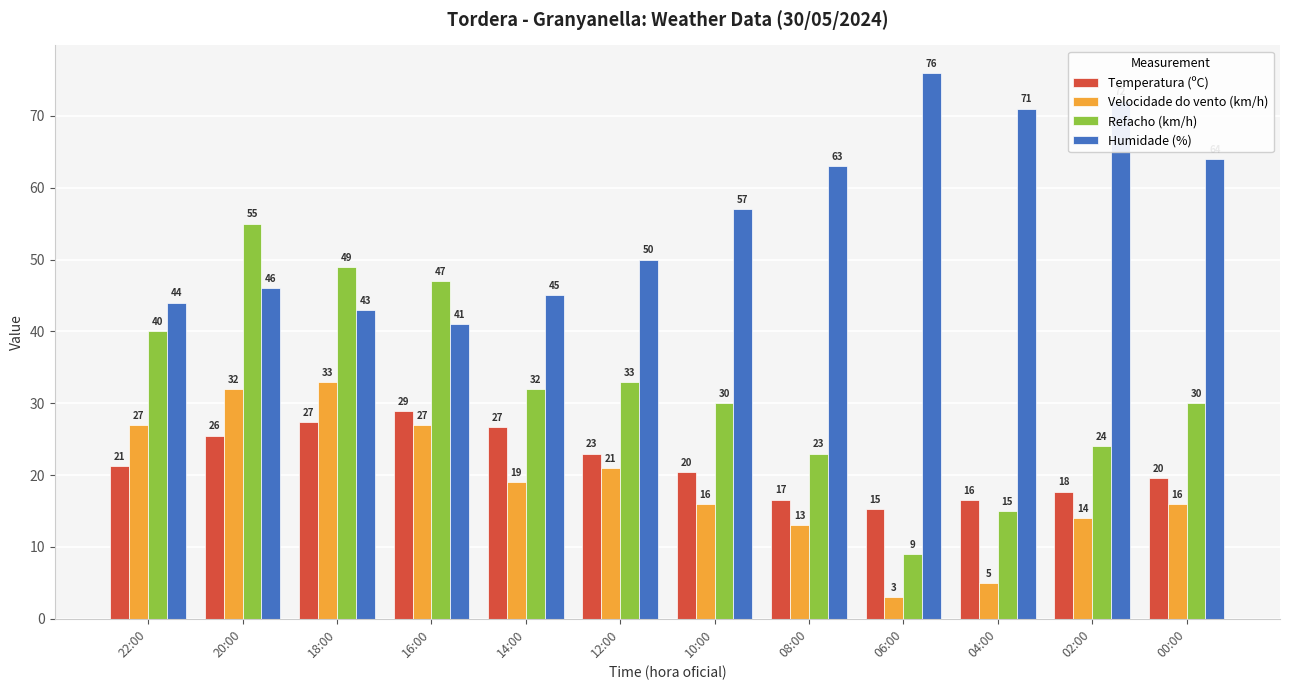

Is the value of Temperatura (ºC) at 04:00 greater than the value of Velocidade do vento (km/h) at 18:00?

No